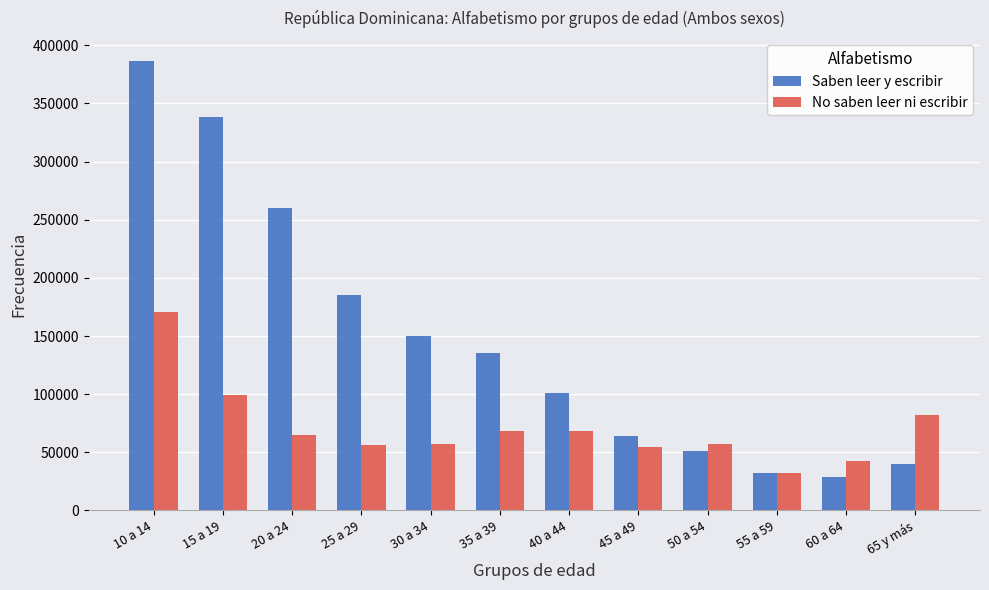

The value of Saben leer y escribir at 65 y más is 39746. True or false?

True